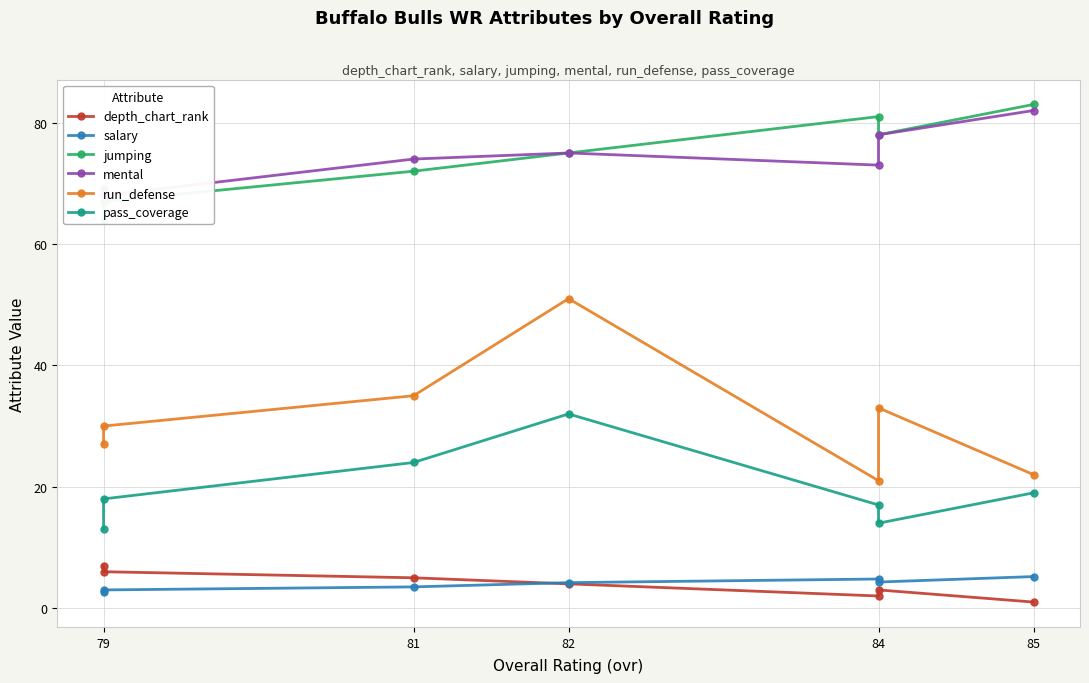

Which series has the largest total across all categories?

jumping